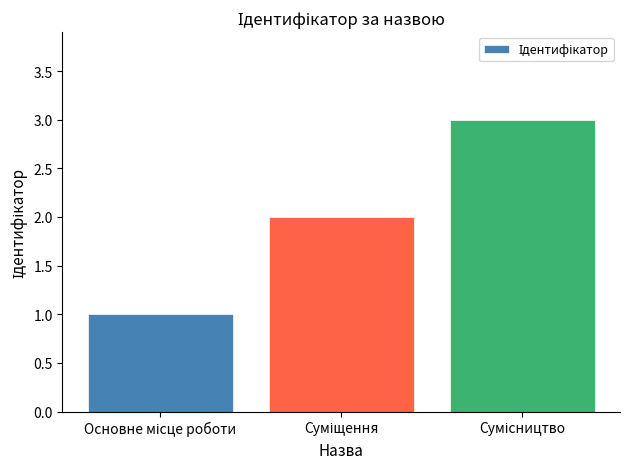

What is the sum of all values?

6